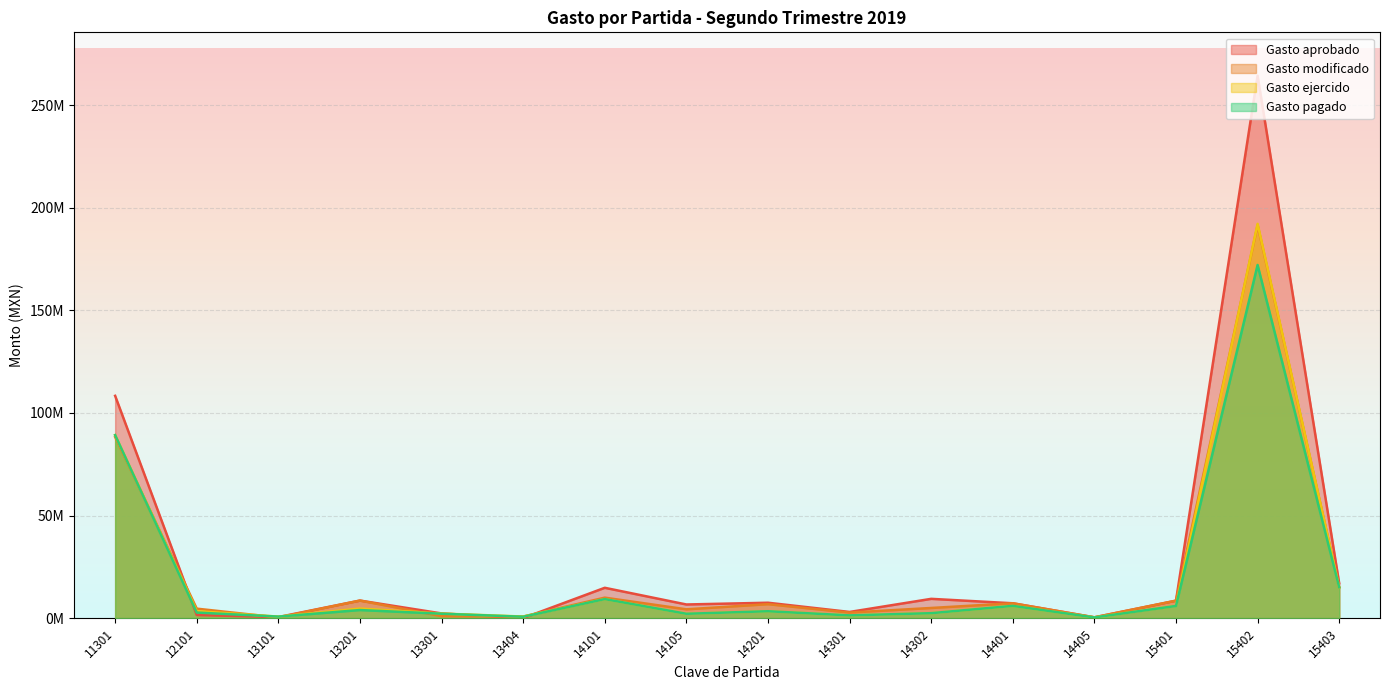

What are all the series names shown in the legend?

Gasto aprobado, Gasto modificado, Gasto ejercido, Gasto pagado